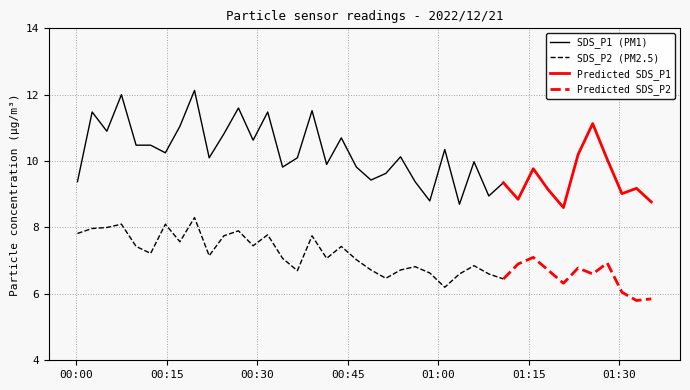

True or false: SDS_P1 has more than 1 points higher than both neighbors.

True